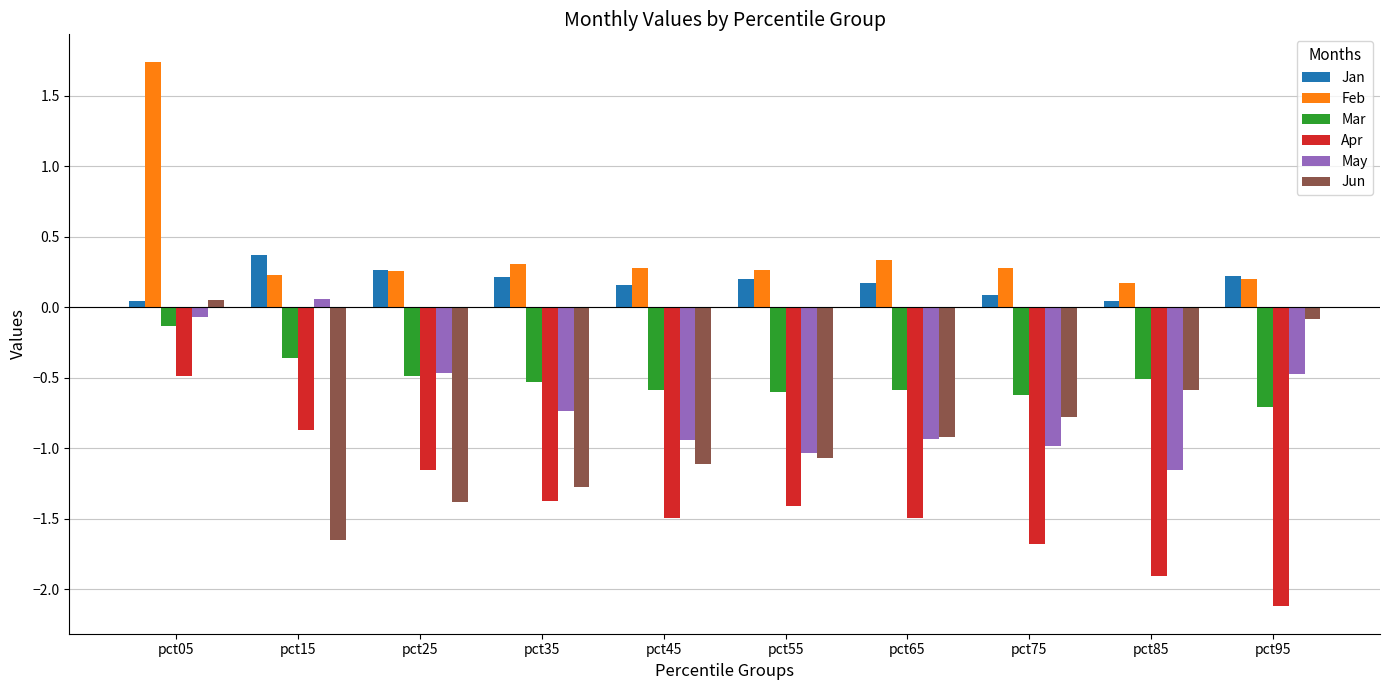

What is the value of the Jun bar at the 4th from the left?

-1.3